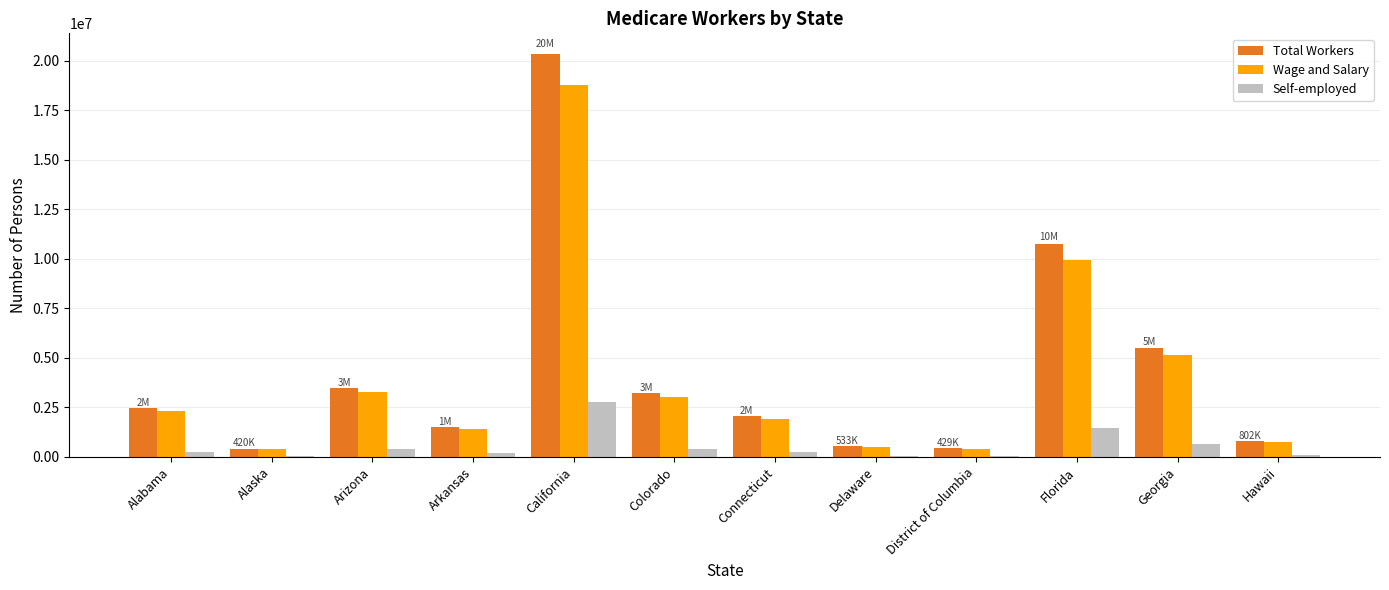

The value of Wage and Salary at Arizona is 3268597. True or false?

True